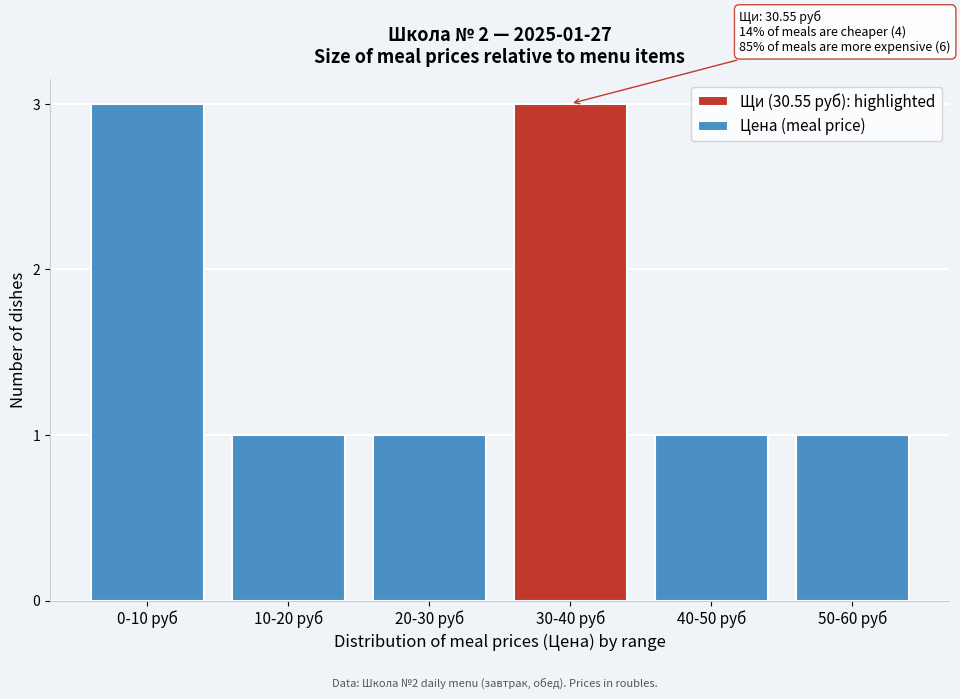

Reading right to left, list all the values displayed in this chart.

50-60 руб=1	40-50 руб=1	30-40 руб=3	20-30 руб=1	10-20 руб=1	0-10 руб=3